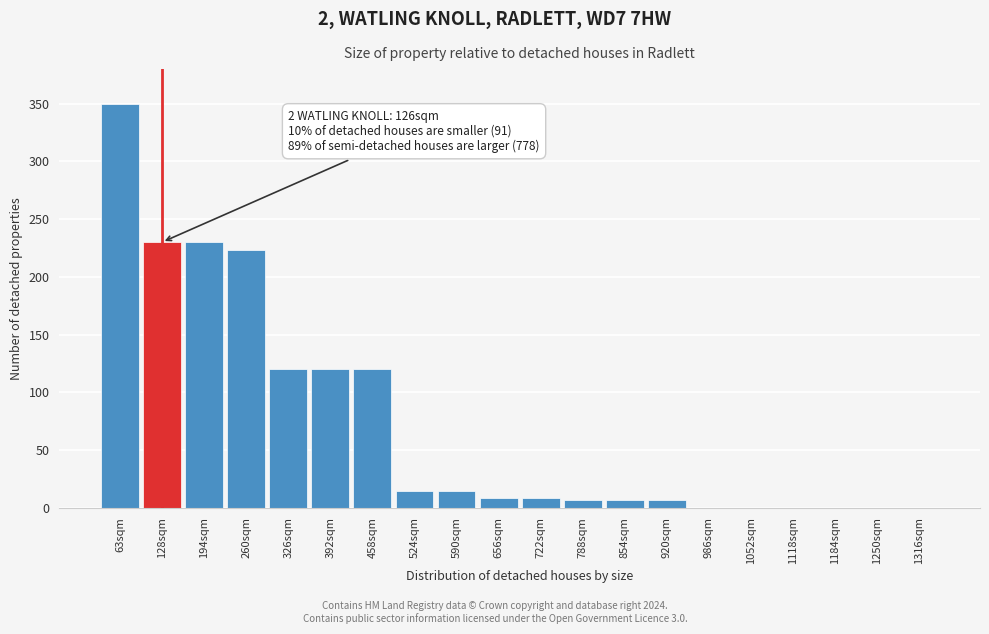

Reading right to left, what are all the values shown in this chart?

1316sqm=0.0	1250sqm=0.0	1184sqm=0.0	1118sqm=0.0	1052sqm=0.0	986sqm=0.0	920sqm=6.5	854sqm=6.5	788sqm=6.5	722sqm=8.1	656sqm=8.1	590sqm=14.6	524sqm=14.6	458sqm=119.9	392sqm=119.9	326sqm=119.9	260sqm=223.6	194sqm=230.1	128sqm=230.1	63sqm=350.0